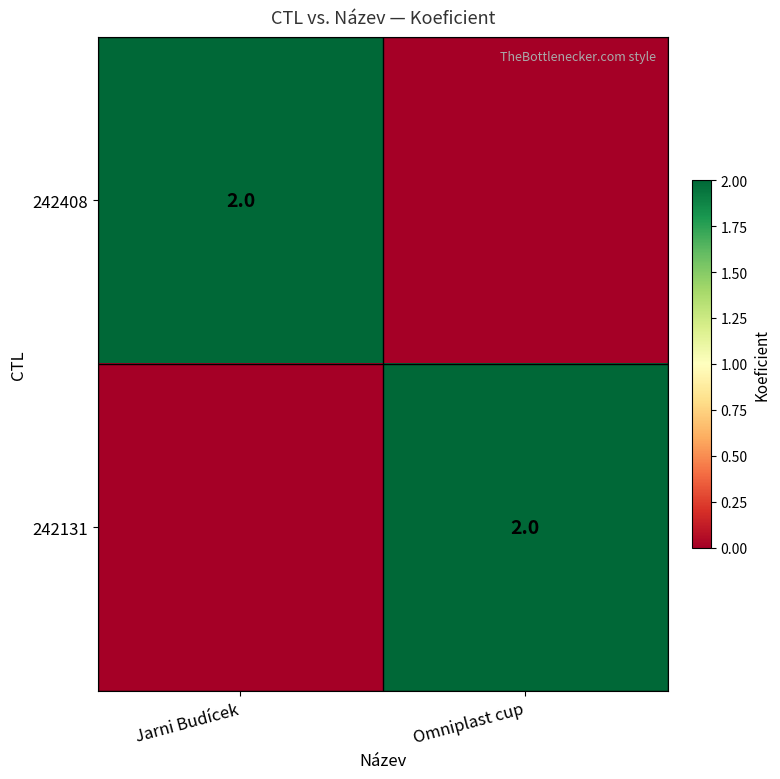

True or false: 242408 has a value of 2 at Jarni Budícek.

True